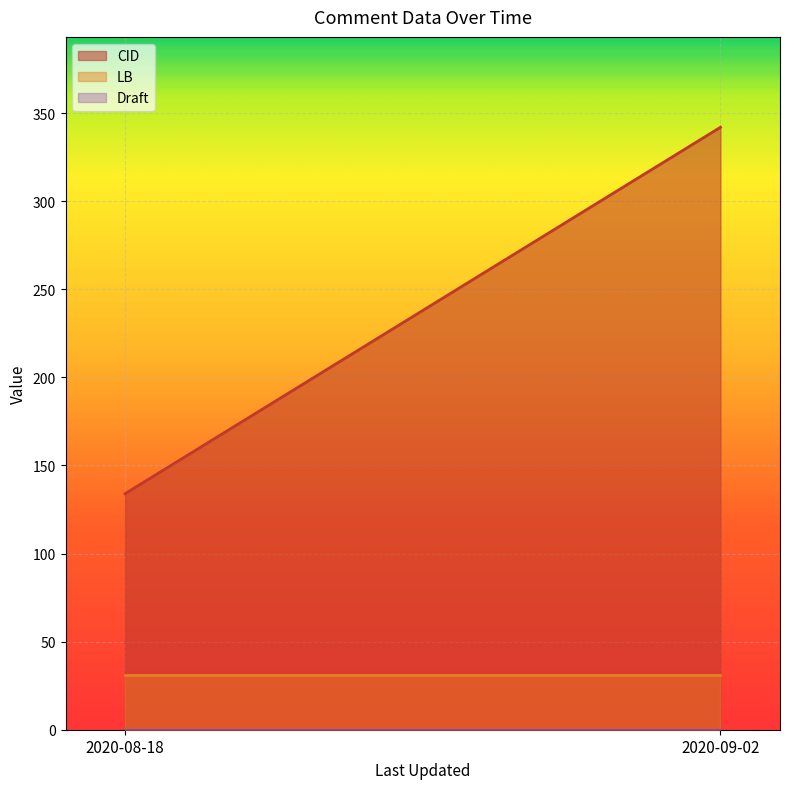

Which series has the largest total across all categories?

CID